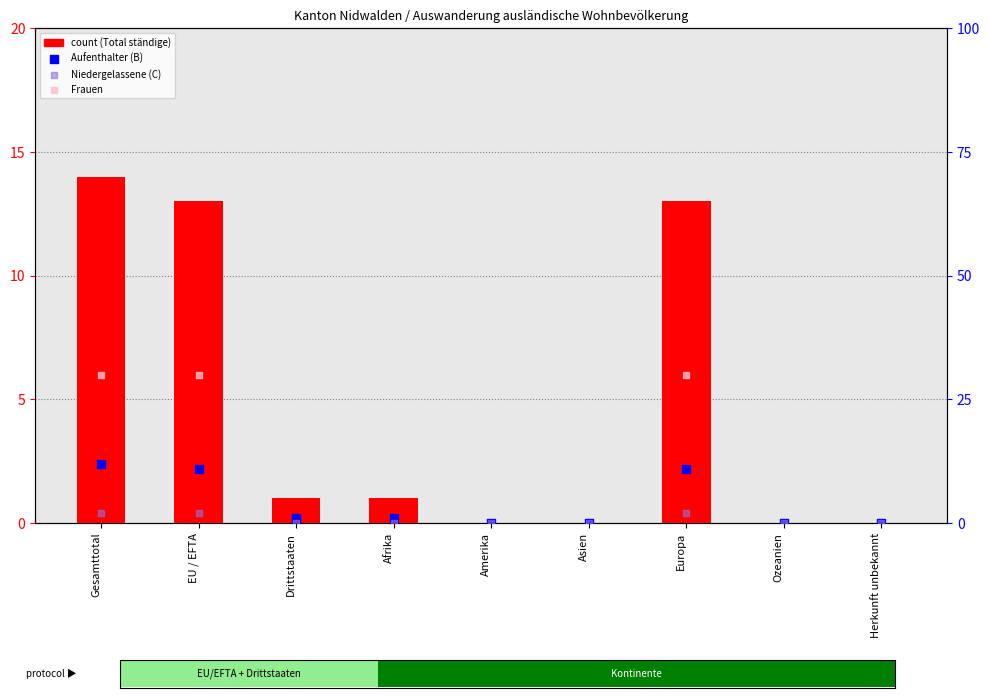

Which series has the largest Y range (max minus min)?

Total ständige